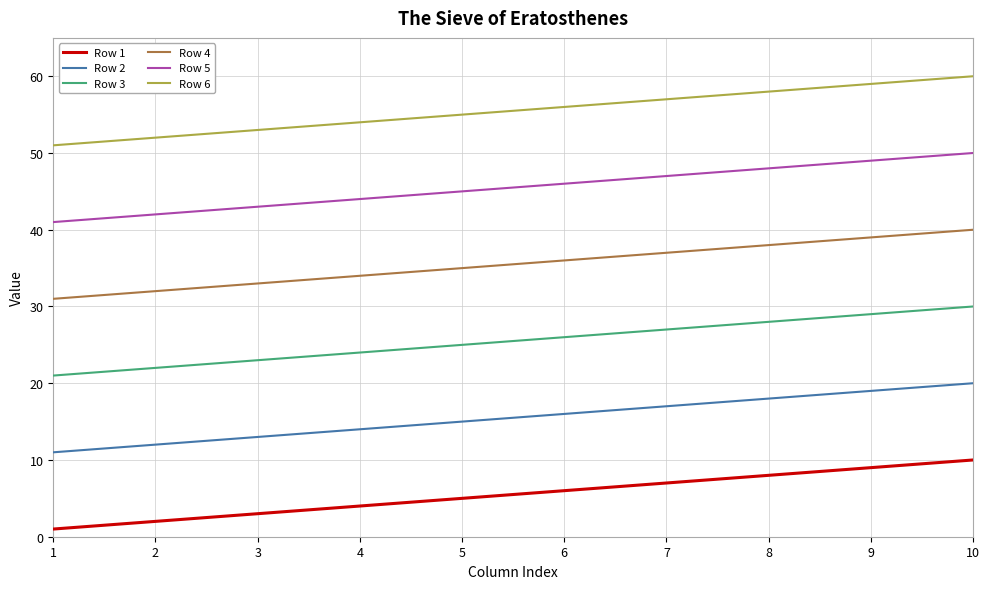

True or false: Row 5 and Row 2 cross at least once.

False